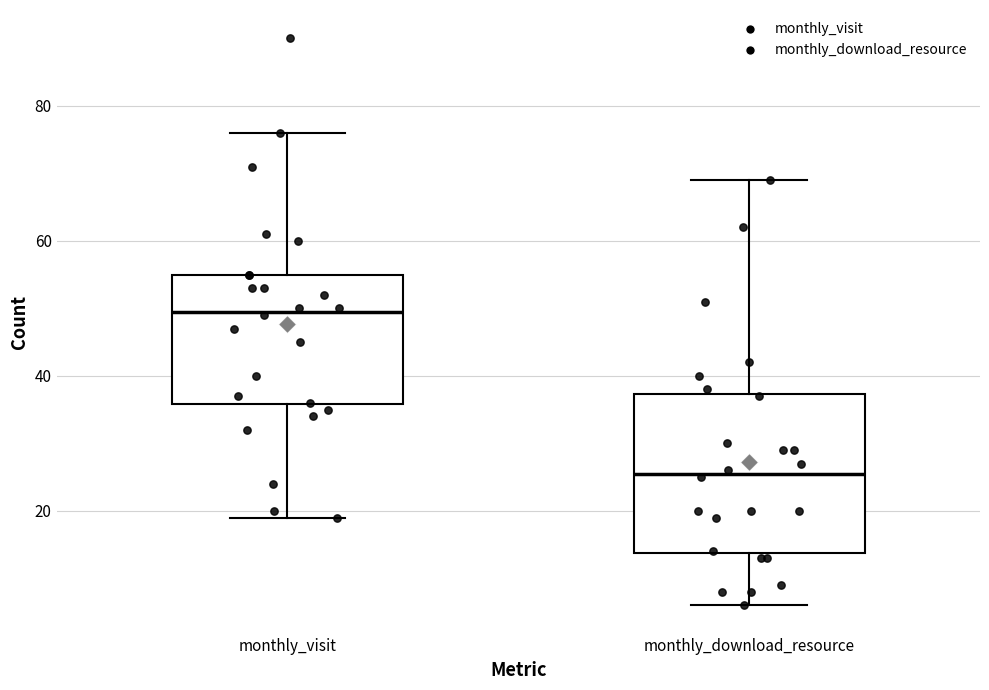

Which box is the tallest, from its lower edge to its upper edge?

monthly_download_resource